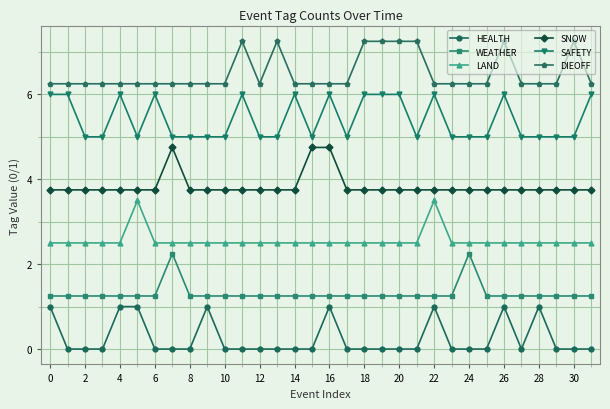

What is the highest value of the HEALTH series?

1.0